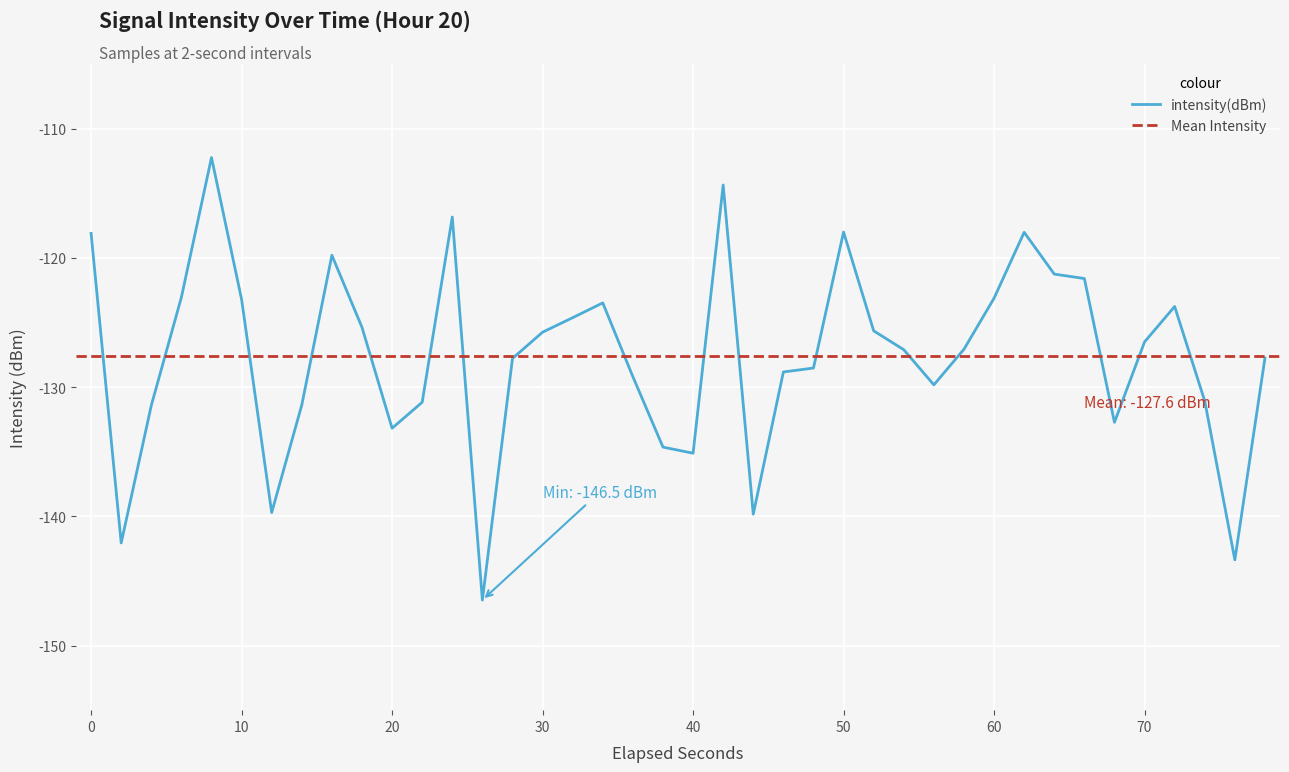

What is the lowest value of the intensity(dBm) series?

-146.5